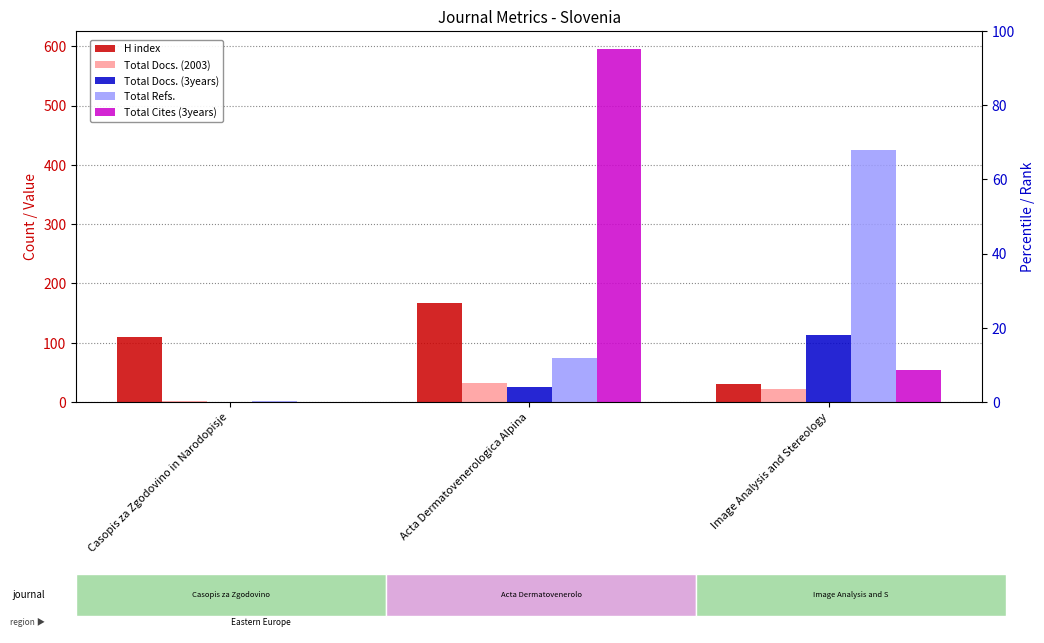

What position from the left is Casopis za Zgodovino in Narodopisje?

1